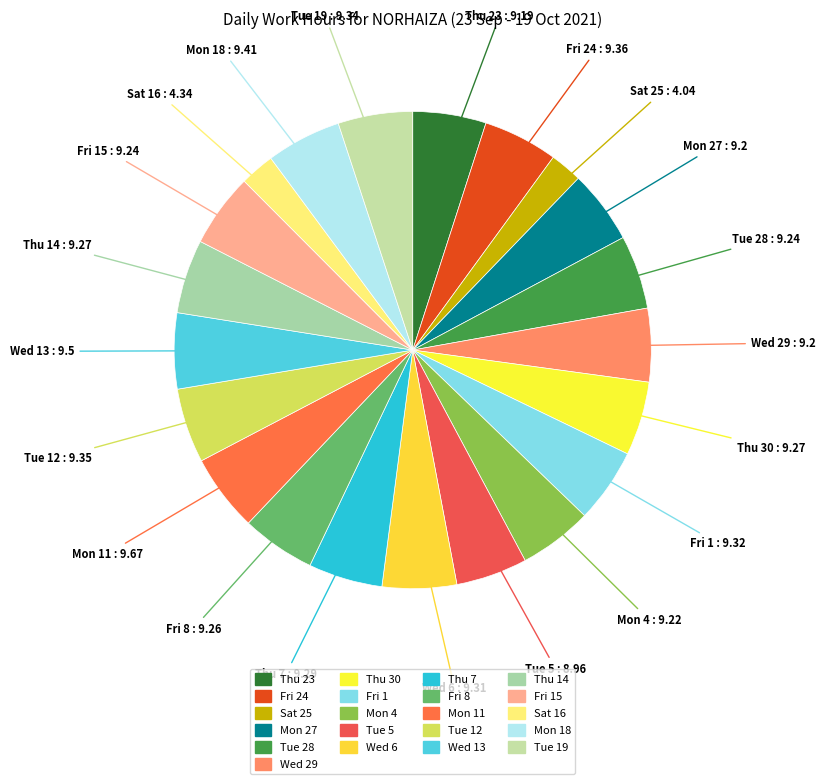

What is the smallest slice in the pie chart?

Sat 25